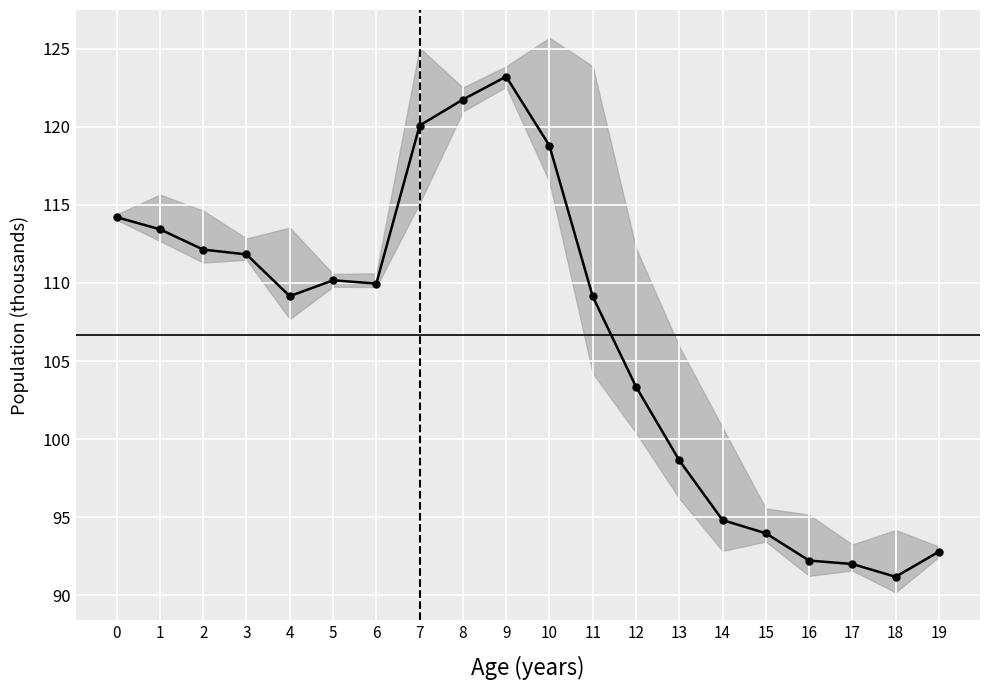

What is the difference between the values at 12 and 1?

10.1